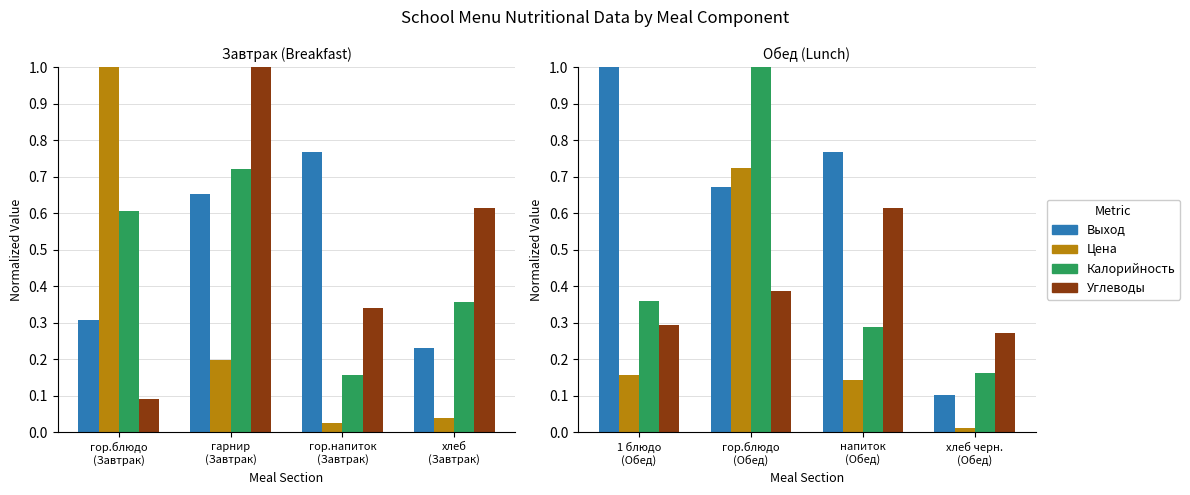

What are all the series names shown in the legend?

Выход, Цена, Калорийность, Углеводы